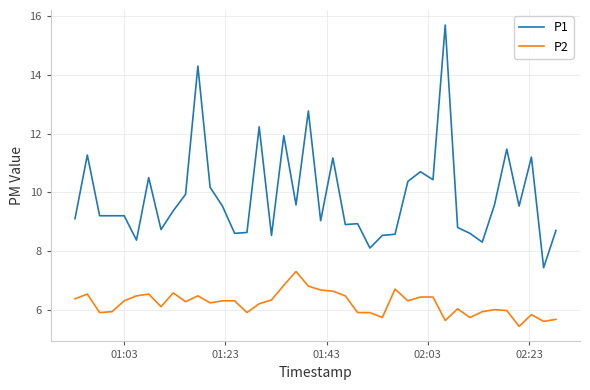

What is the lowest value of the P1 series?

7.4